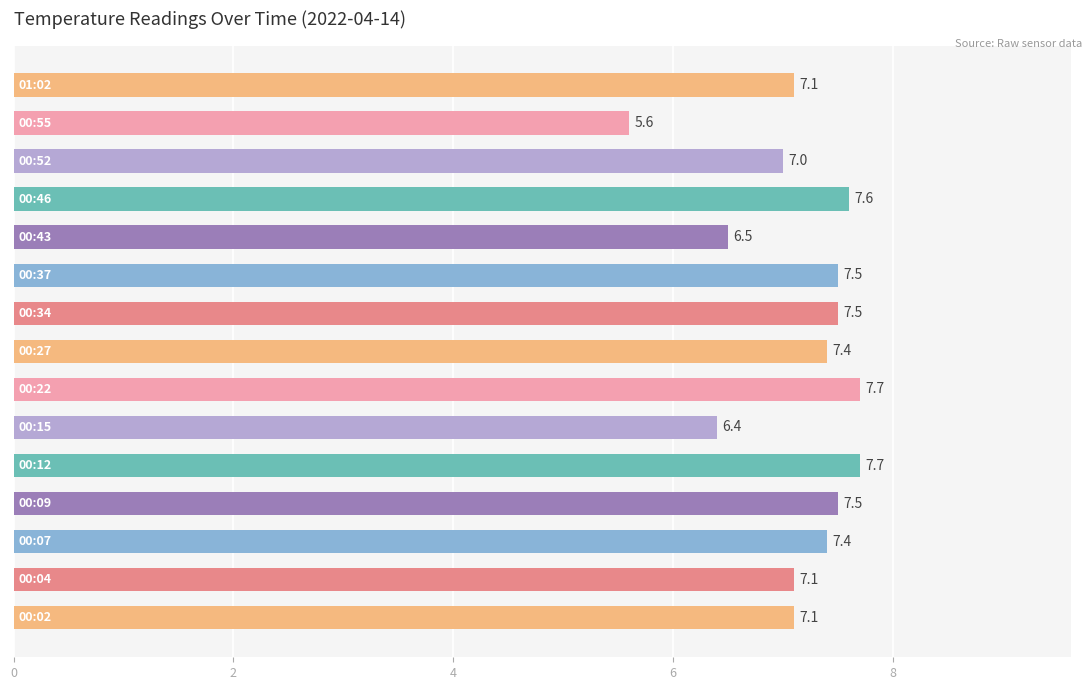

What is the maximum value shown in the chart?

7.7